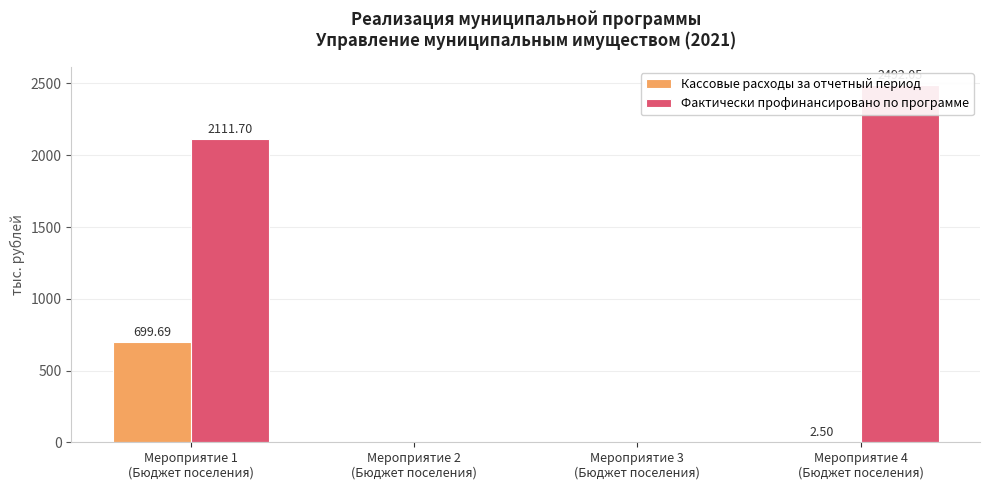

At which label does Фактически профинансировано по программе first exceed 2111?

Мероприятие 1
(Бюджет поселения)